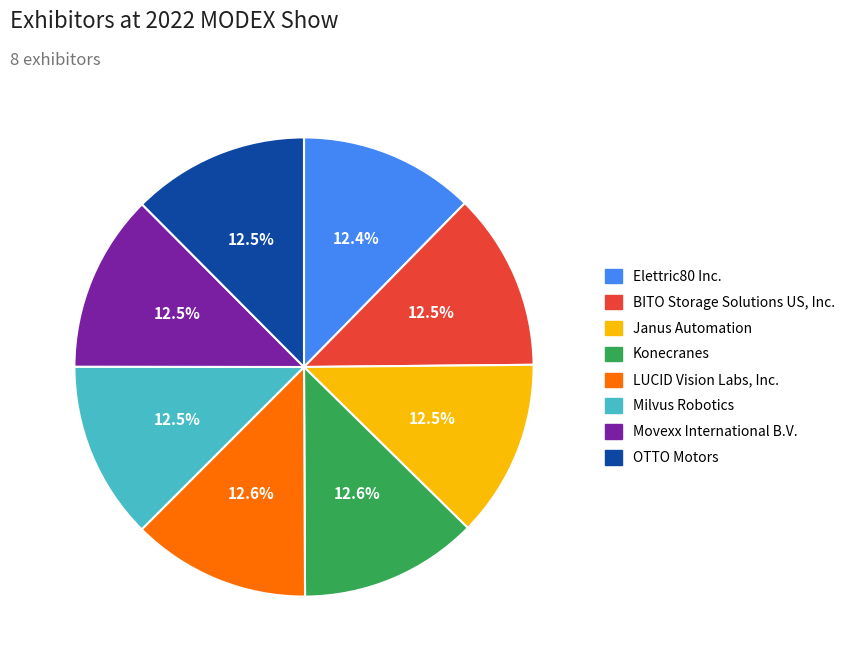

To the nearest percent, what is the combined percentage of Milvus Robotics and Movexx International B.V.?

25%